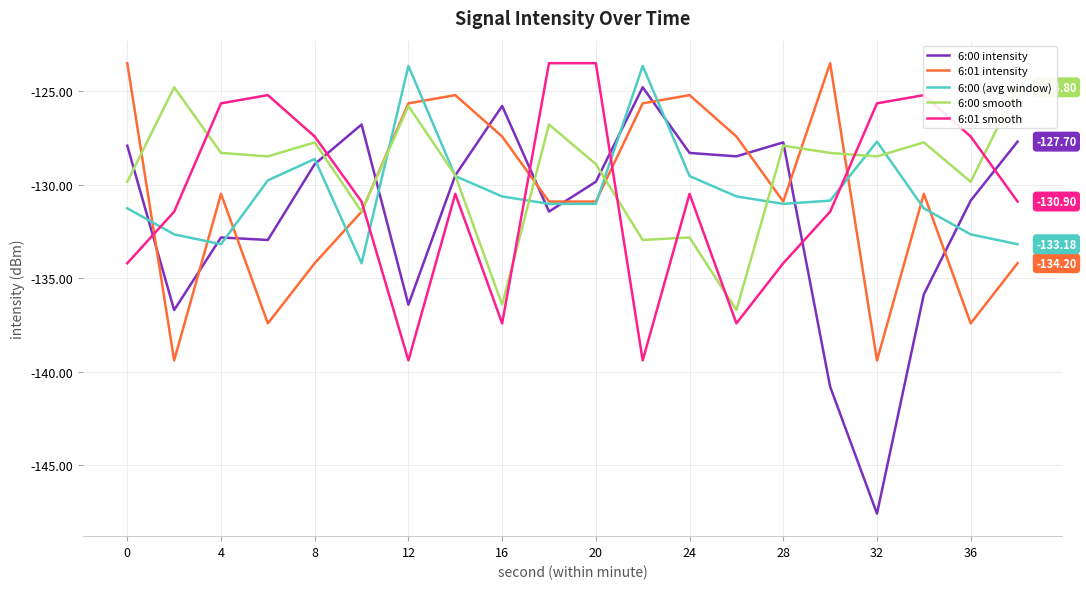

Which series has the widest spread of values?

6:00 intensity